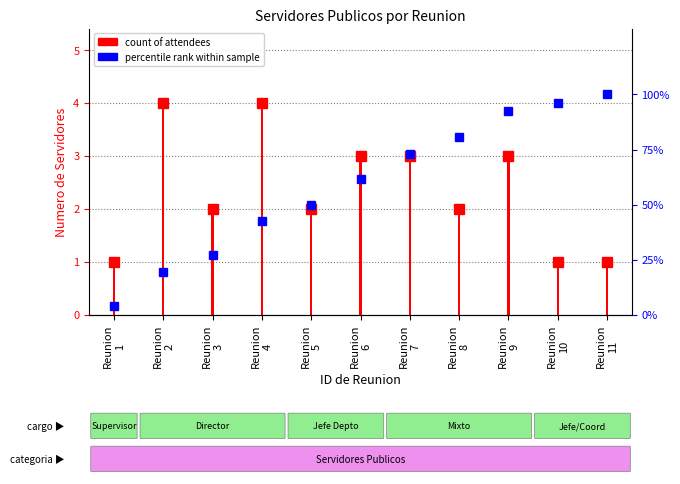

Which series has the largest total across all categories?

percentile rank within sample